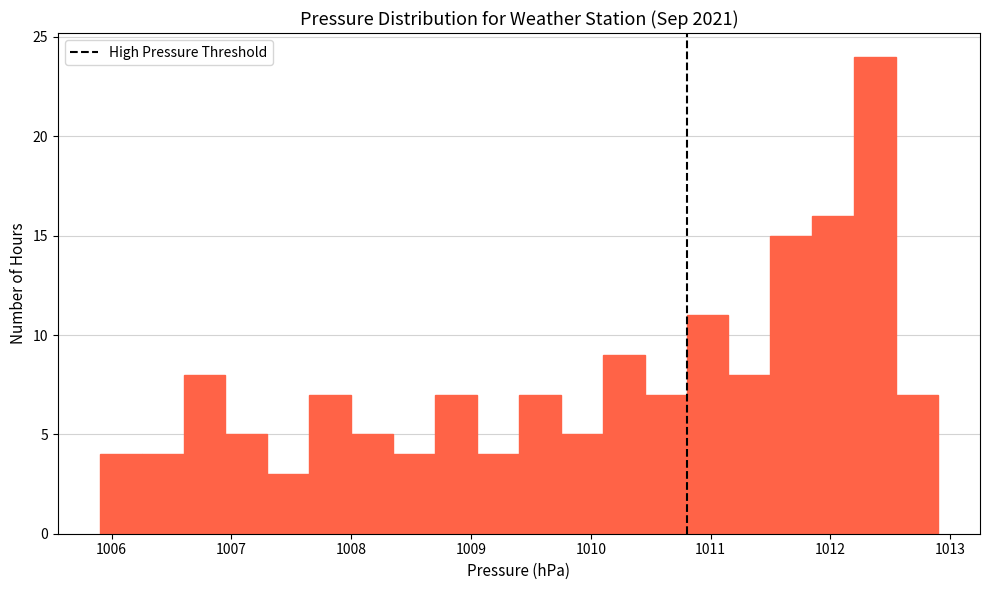

Read against the x-axis, roughly where is the centre of the tallest bar?

1012.4